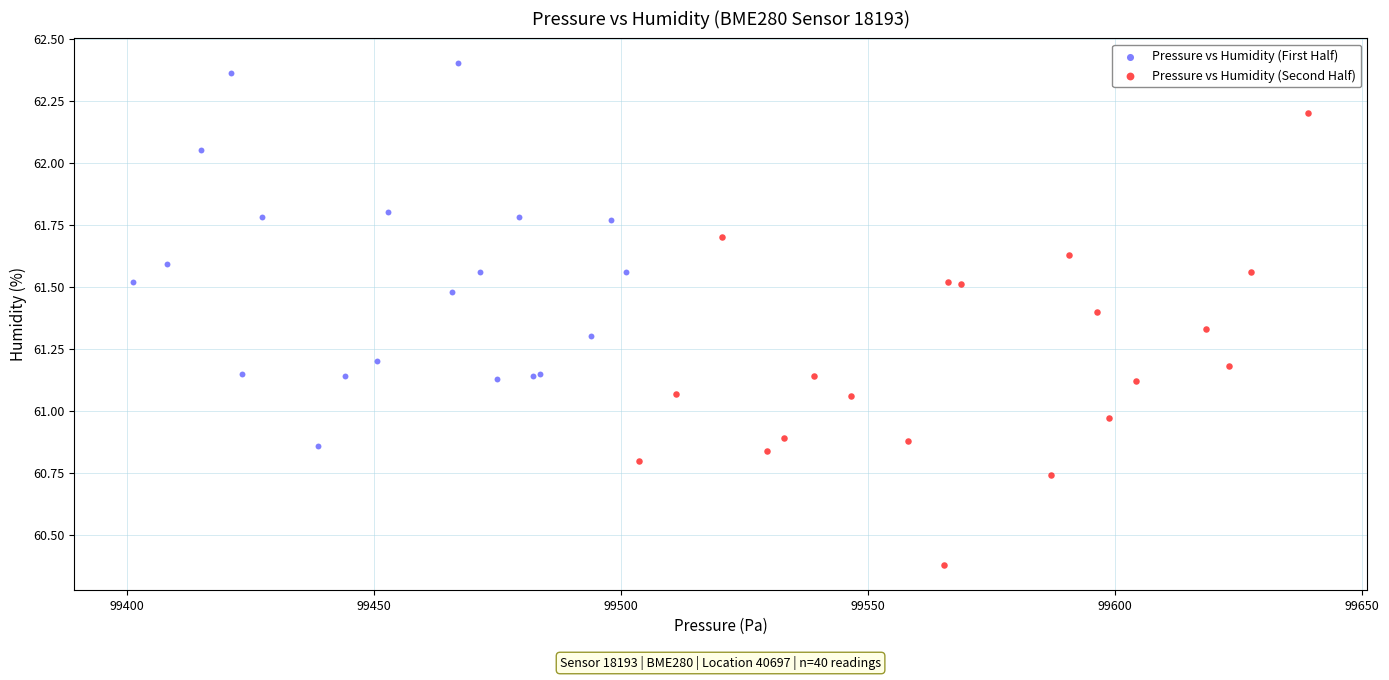

What are all the series names shown in the legend?

Pressure vs Humidity (First Half), Pressure vs Humidity (Second Half)